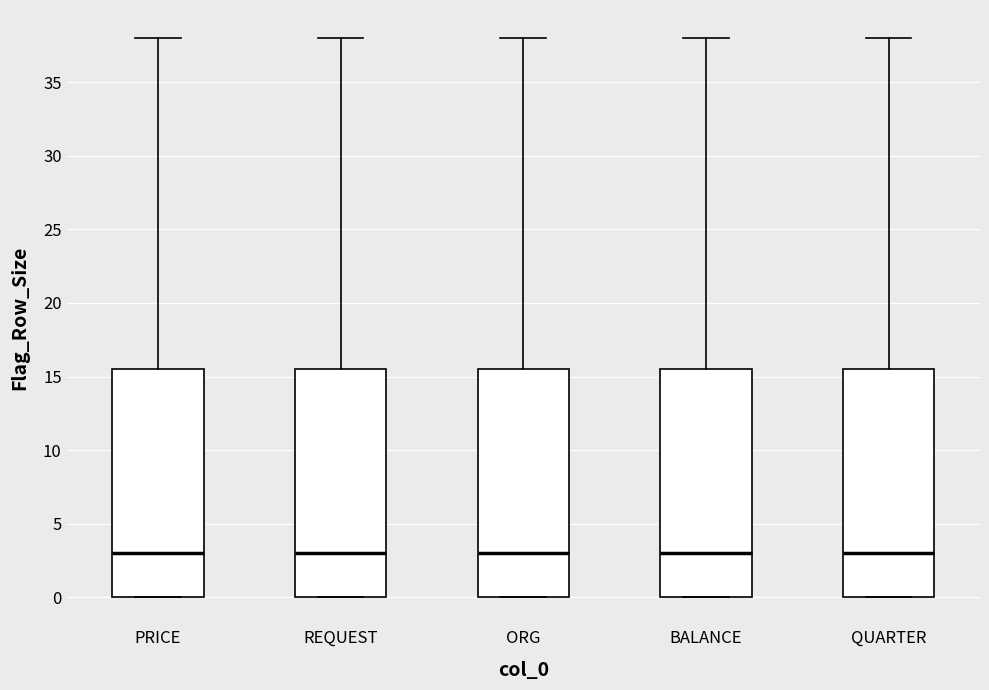

Reading left to right, transcribe this box plot: for each box, give where its median line is, the range the box spans, and where its two whiskers end, as read against the y-axis. The values are not printed on the chart, so give them approximately, as read against the axis.

PRICE: median 3.0, box 0.0 to 15.5, whiskers 0.0 to 38.0
REQUEST: median 3.0, box 0.0 to 15.5, whiskers 0.0 to 38.0
ORG: median 3.0, box 0.0 to 15.5, whiskers 0.0 to 38.0
BALANCE: median 3.0, box 0.0 to 15.5, whiskers 0.0 to 38.0
QUARTER: median 3.0, box 0.0 to 15.5, whiskers 0.0 to 38.0